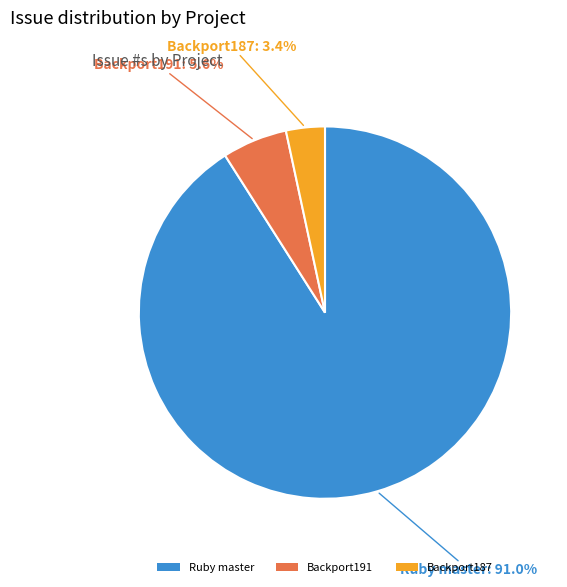

Combined, do Backport191 and Ruby master account for over 50%?

Yes